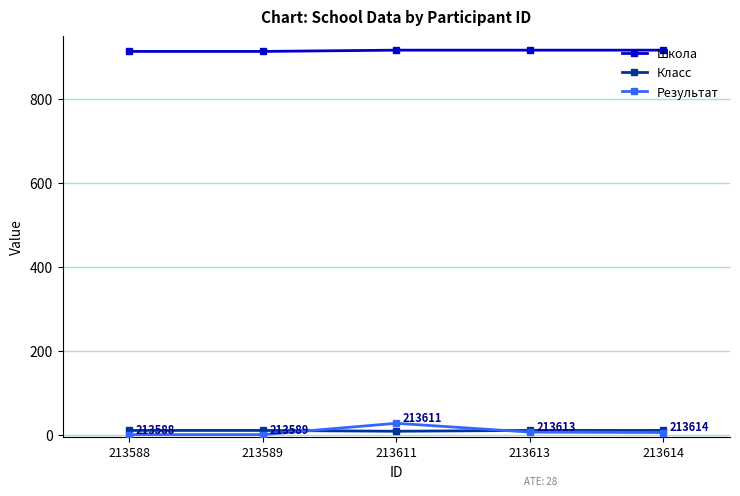

True or false: Класс and Школа cross at least once.

False